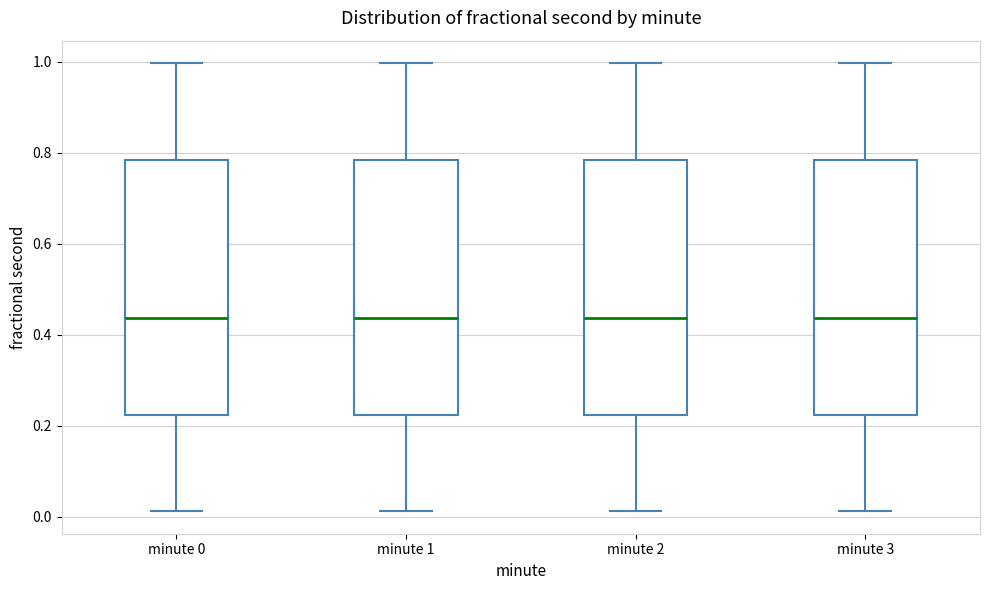

Reading left to right, transcribe this box plot: for each box, give where its median line is, the range the box spans, and where its two whiskers end, as read against the y-axis. The values are not printed on the chart, so give them approximately, as read against the axis.

minute 0: median 0.44, box 0.22 to 0.78, whiskers 0.02 to 1.00
minute 1: median 0.44, box 0.22 to 0.78, whiskers 0.02 to 1.00
minute 2: median 0.44, box 0.22 to 0.78, whiskers 0.02 to 1.00
minute 3: median 0.44, box 0.22 to 0.78, whiskers 0.02 to 1.00